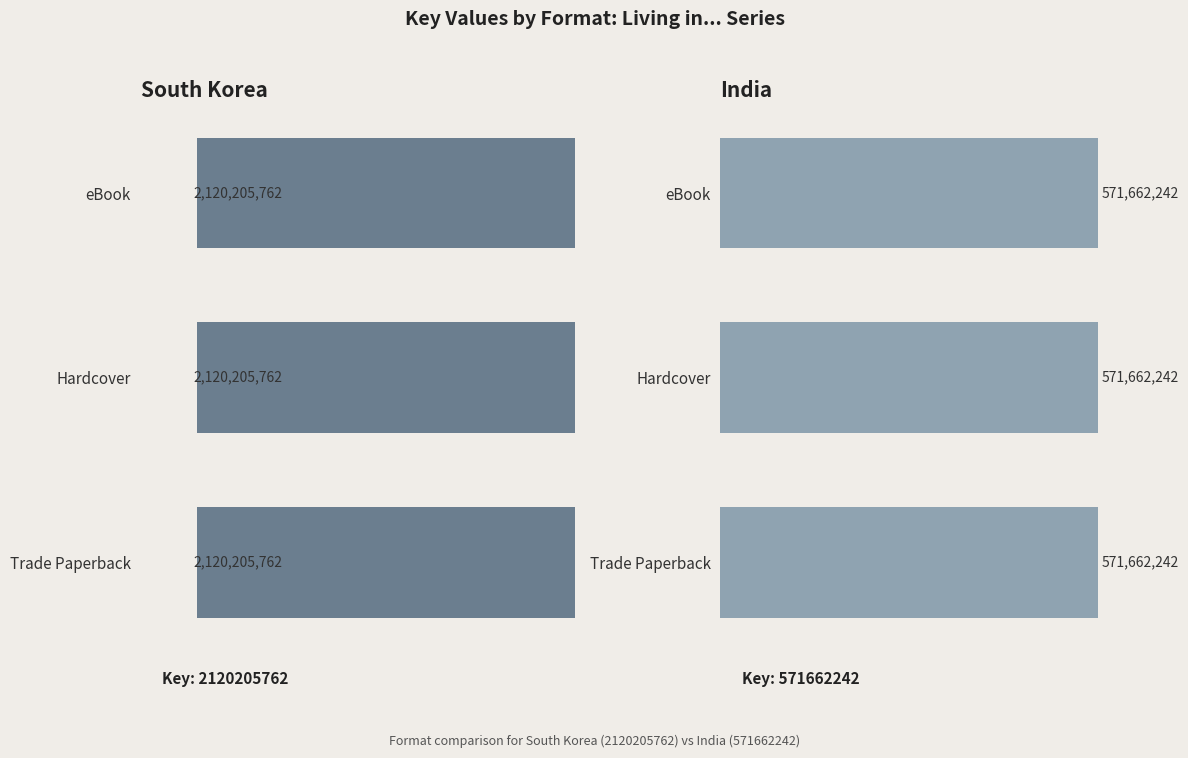

Does the chart contain any negative values?

No